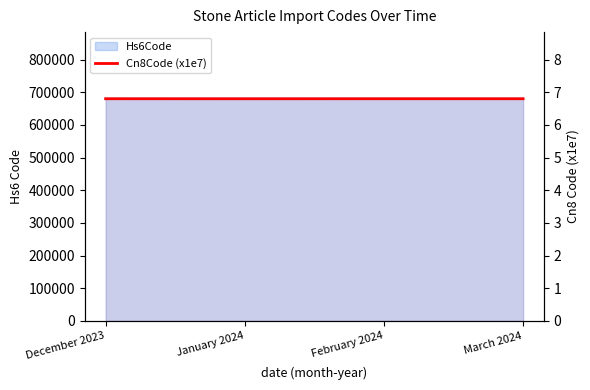

Approximately how many times larger is the value at March 2024 compared to February 2024?

1.0